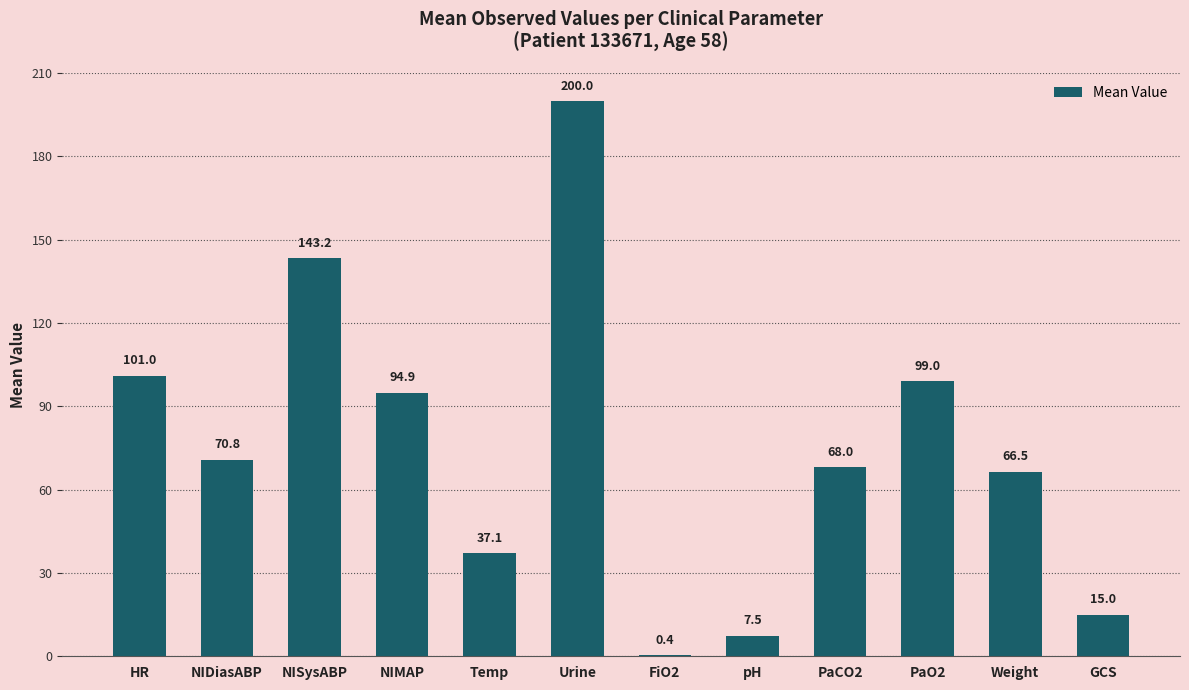

At which category does the chart reach its peak across all series?

Urine